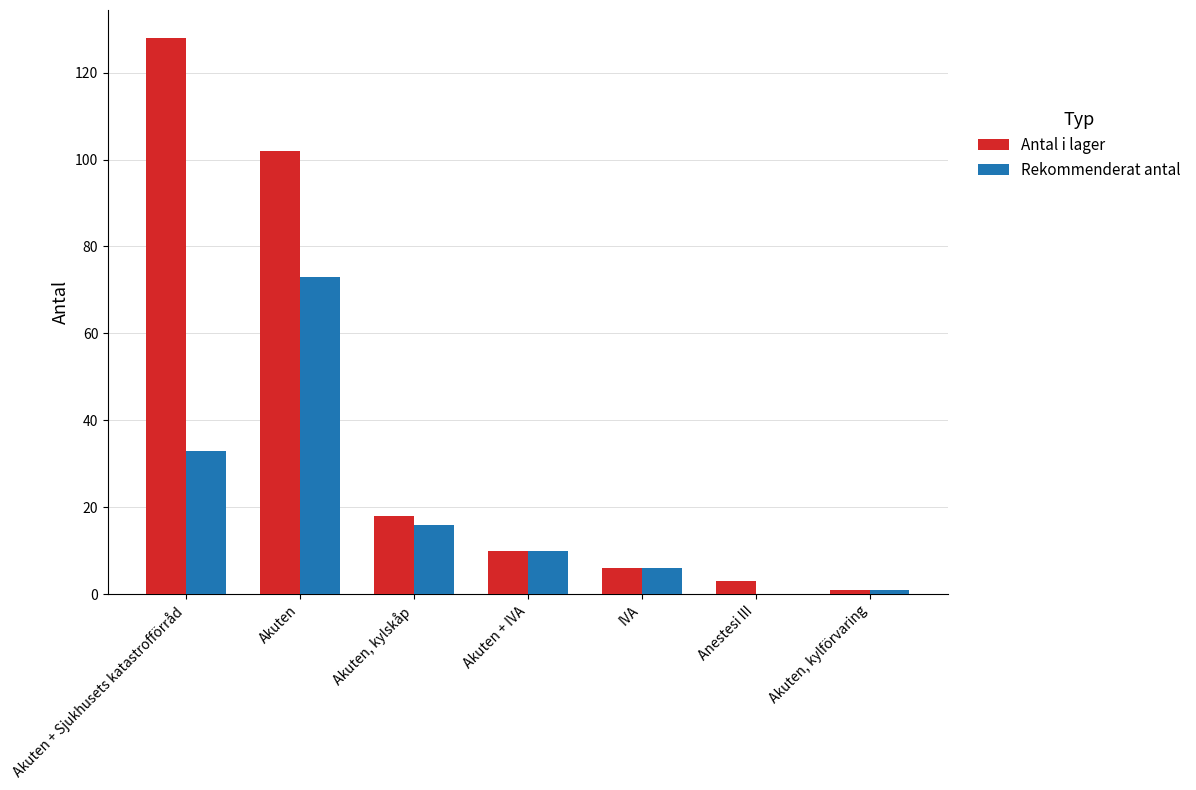

Is it true that Rekommenderat antal equals 19 at Akuten + Sjukhusets katastrofförråd?

False